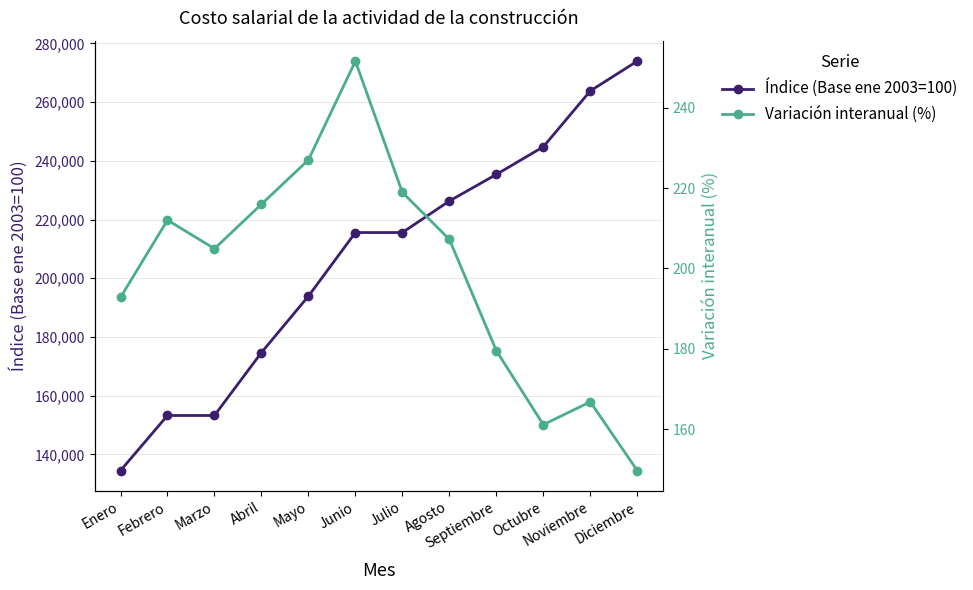

How many values in the Variación interanual (%) series exceed 207?

6